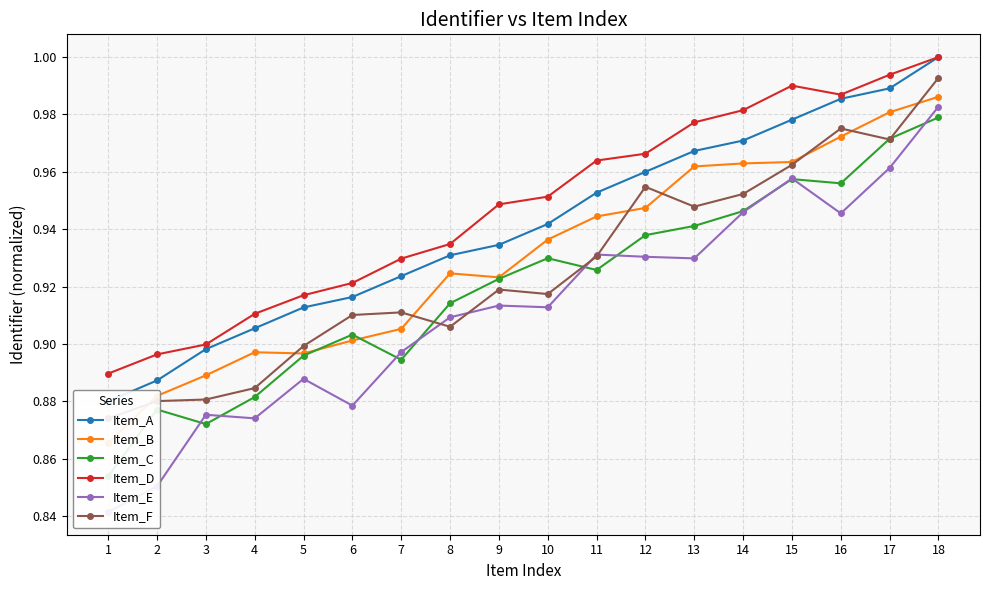

Which series has the widest spread of values?

Item_E